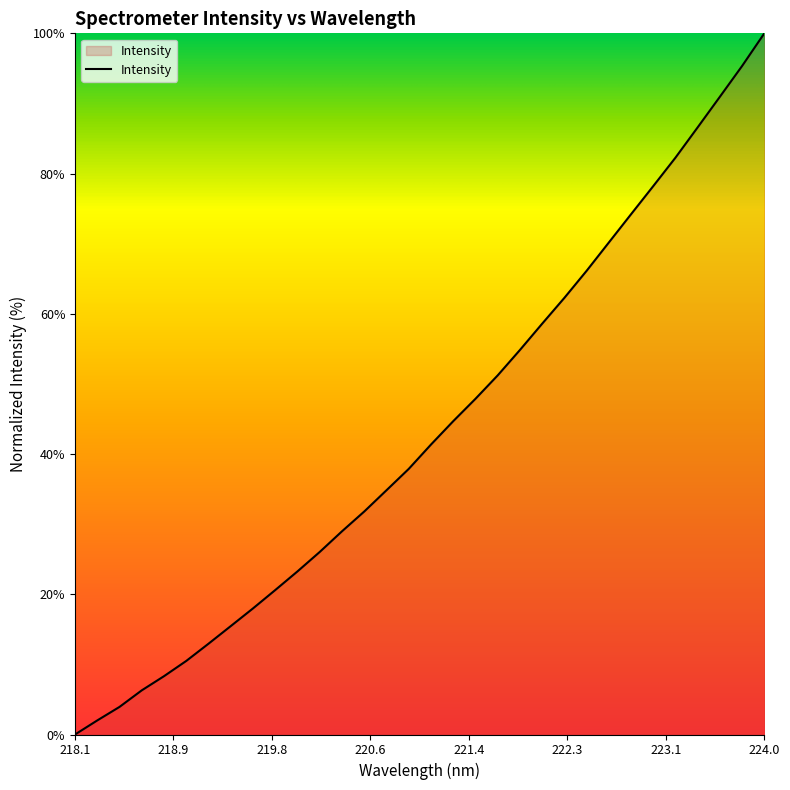

Where is the data nearest to the value 50?

221.6902